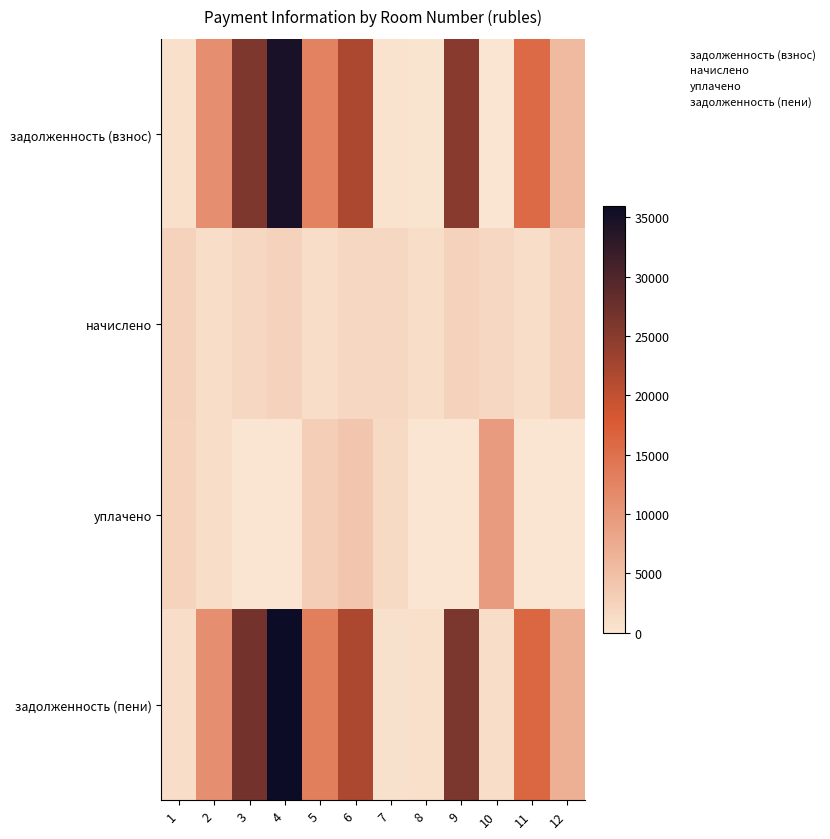

How many series are shown in this chart?

4